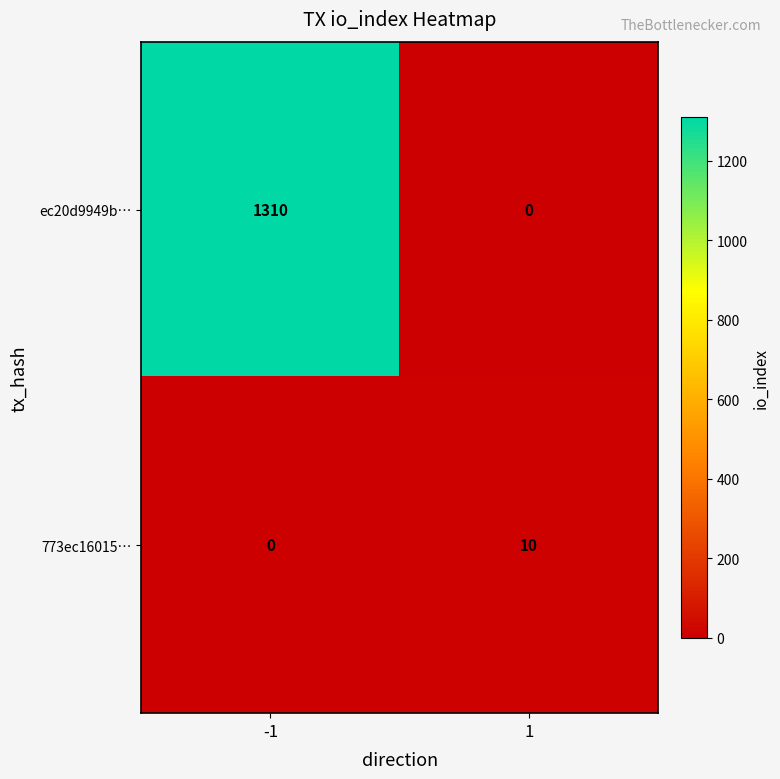

What is the approximate value of ec20d9949b… at -1?

1310